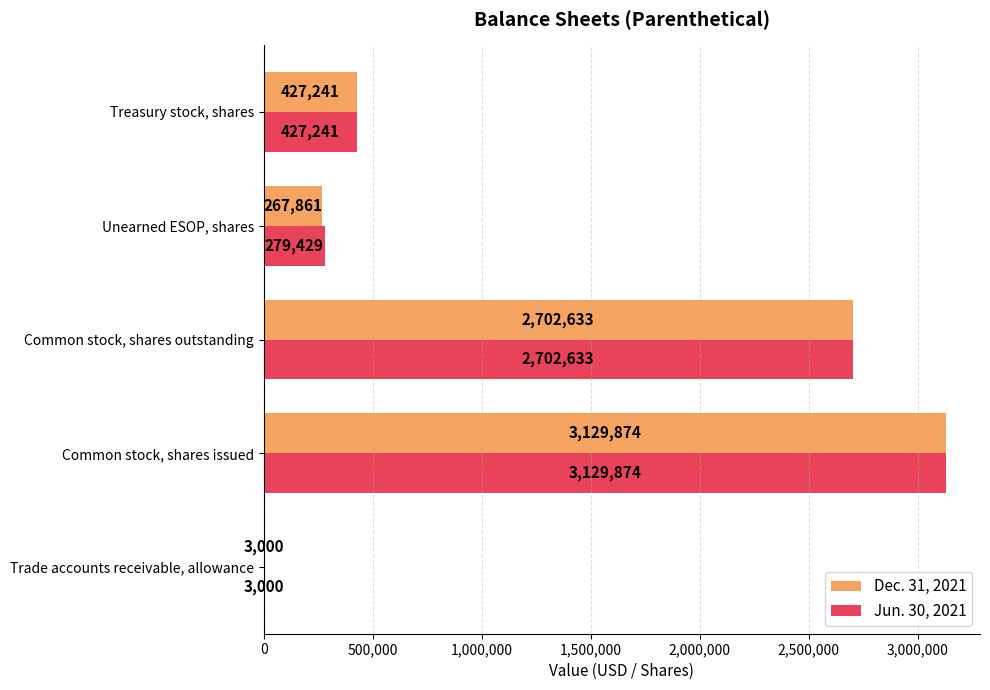

What is the sum of all Dec. 31, 2021 values?

6530609